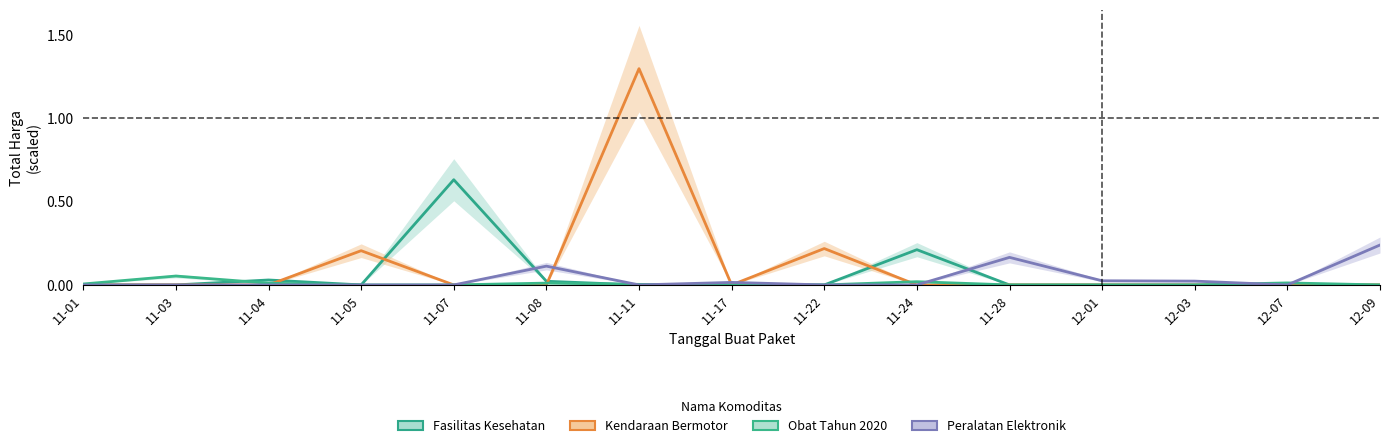

What position from the left is 12-03?

13